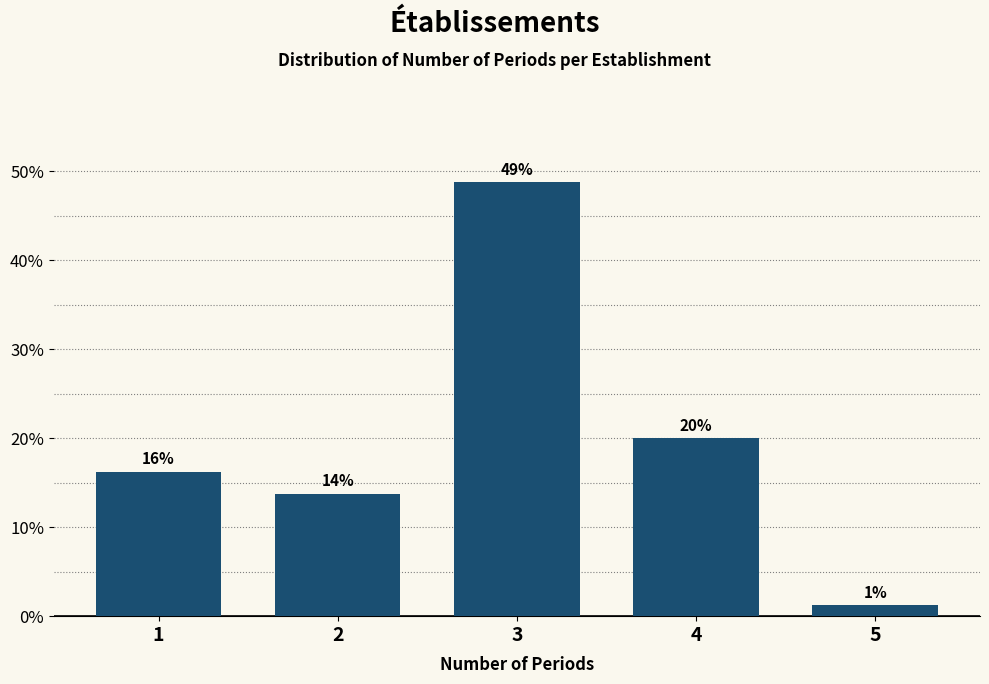

How many bars are there in total?

5